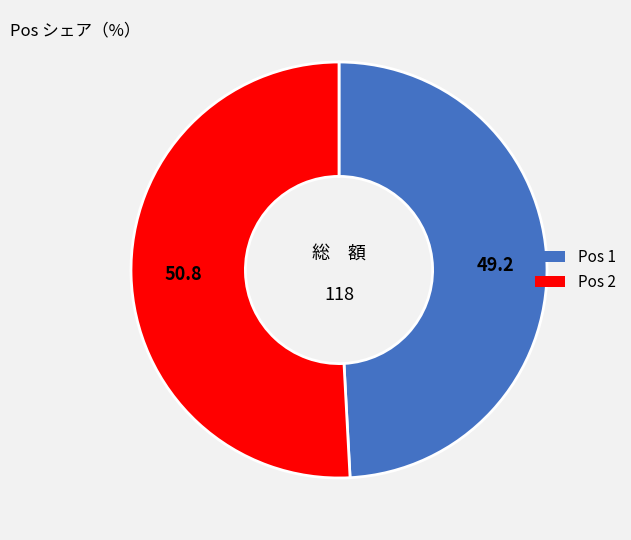

Is there a majority slice in this chart?

Yes